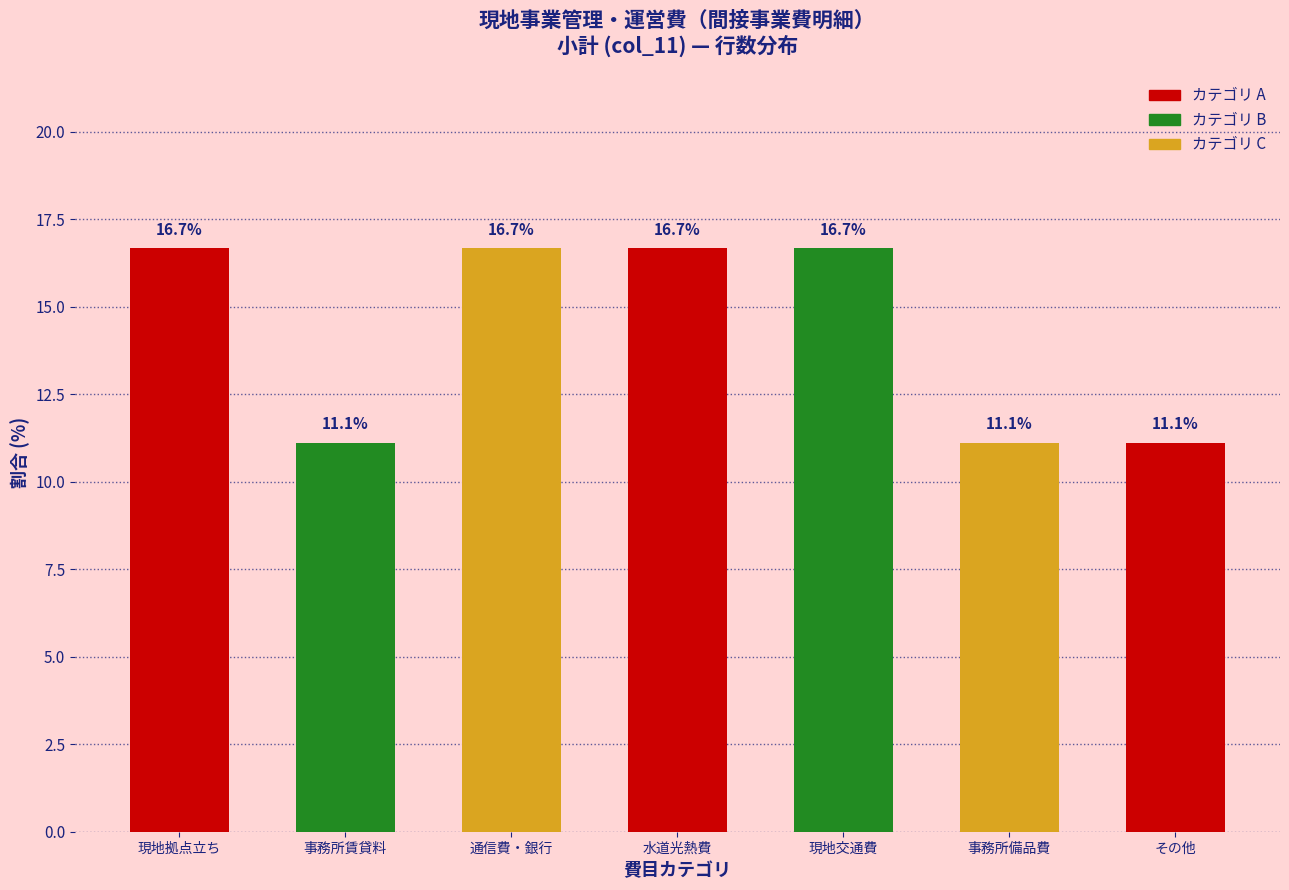

Reading left to right, what are all the values shown in this chart?

16.7	11.1	16.7	16.7	16.7	11.1	11.1